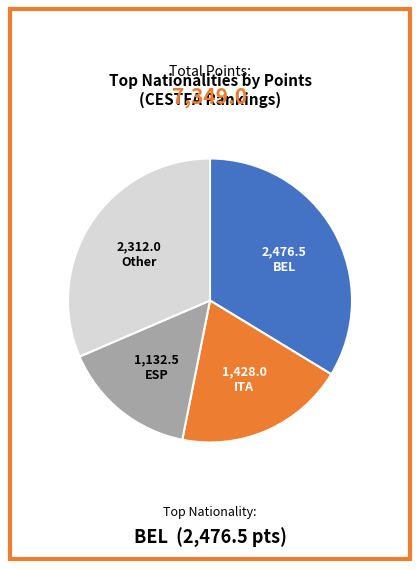

How many slices are in this pie chart?

4